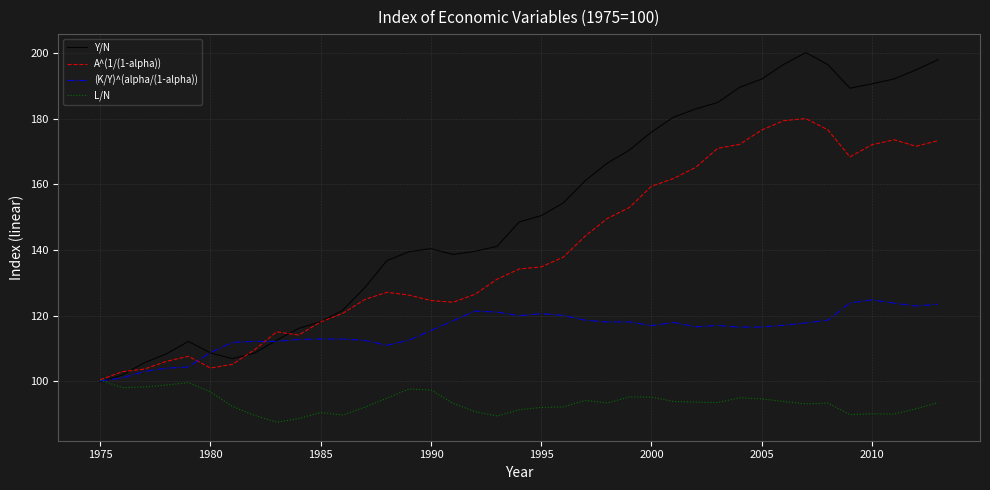

Rank the series by their average value, from lowest to highest.

L/N, (K/Y)^(alpha/(1-alpha)), A^(1/(1-alpha)), Y/N